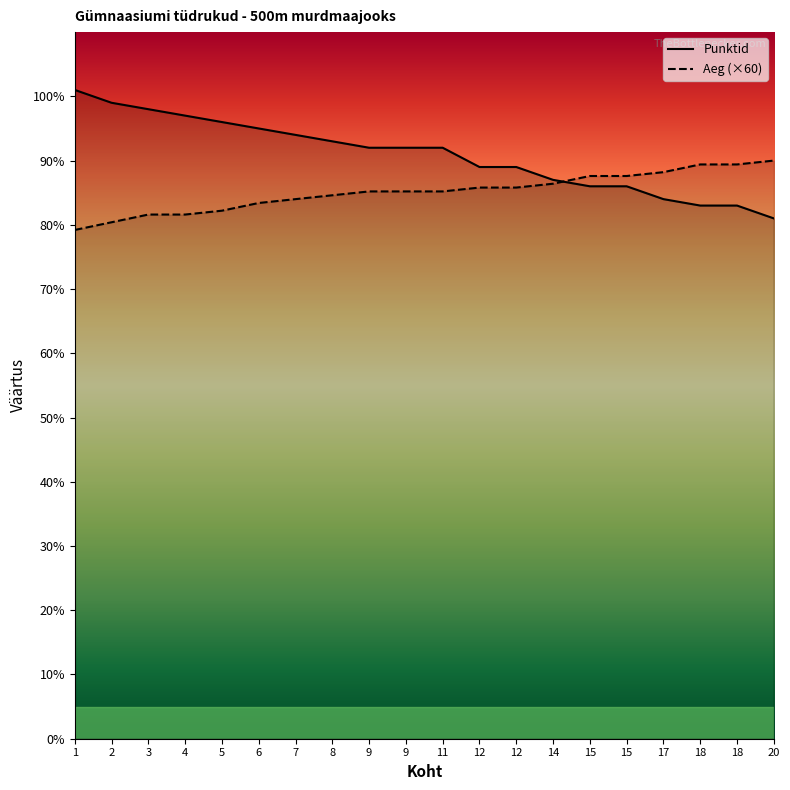

Count the number of categories in the chart.

20